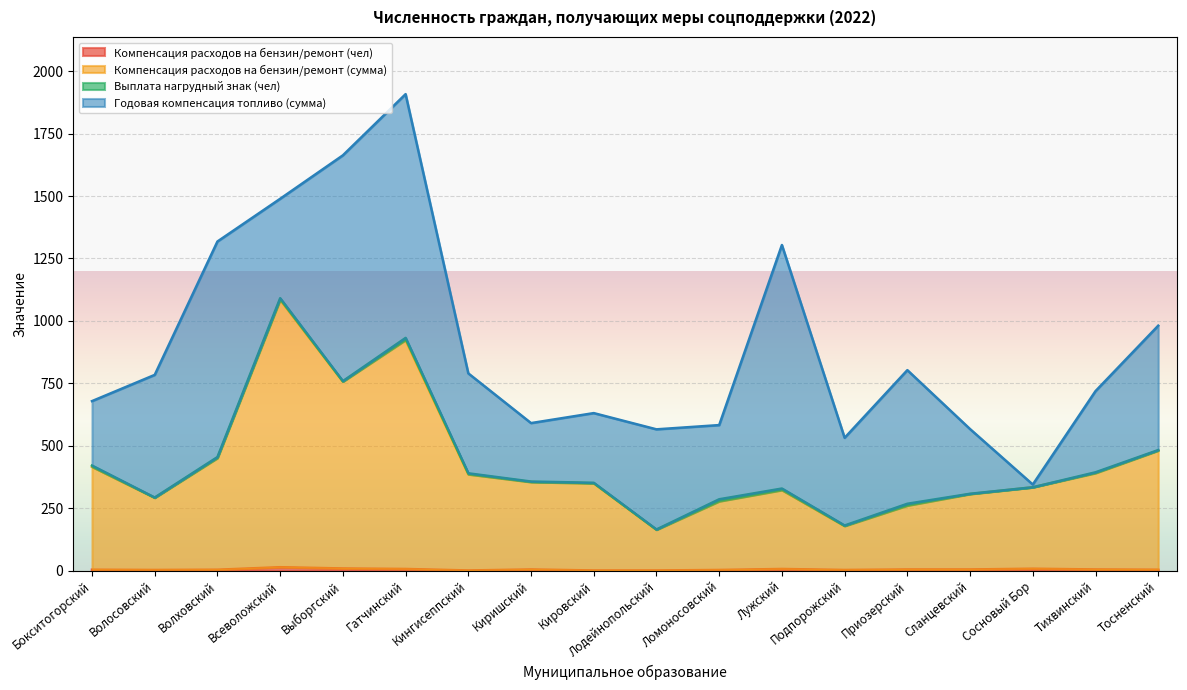

Is the value of Компенсация расходов на бензин/ремонт (сумма) at Волховский greater than the value of Компенсация расходов на бензин/ремонт (чел) at Тосненский?

Yes